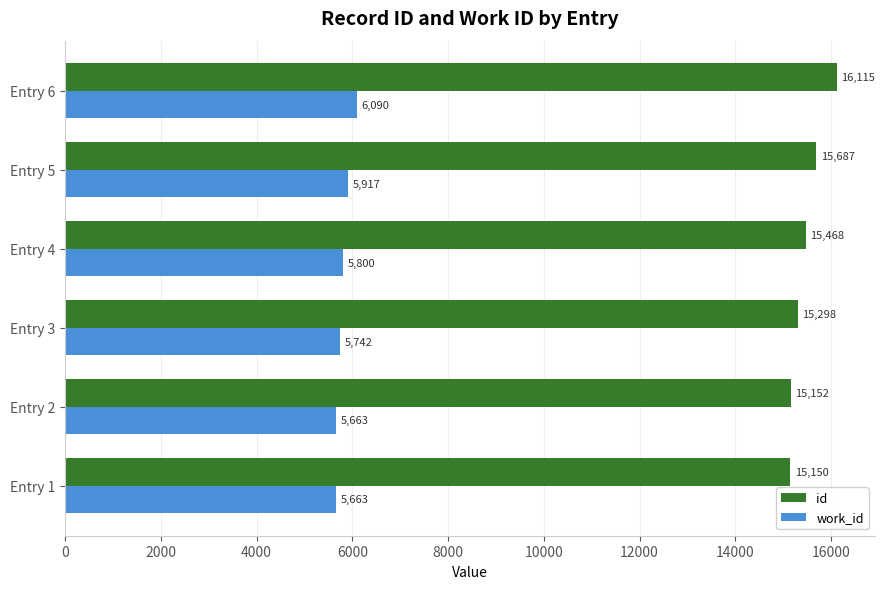

Rank the series by their average value, from lowest to highest.

work_id, id